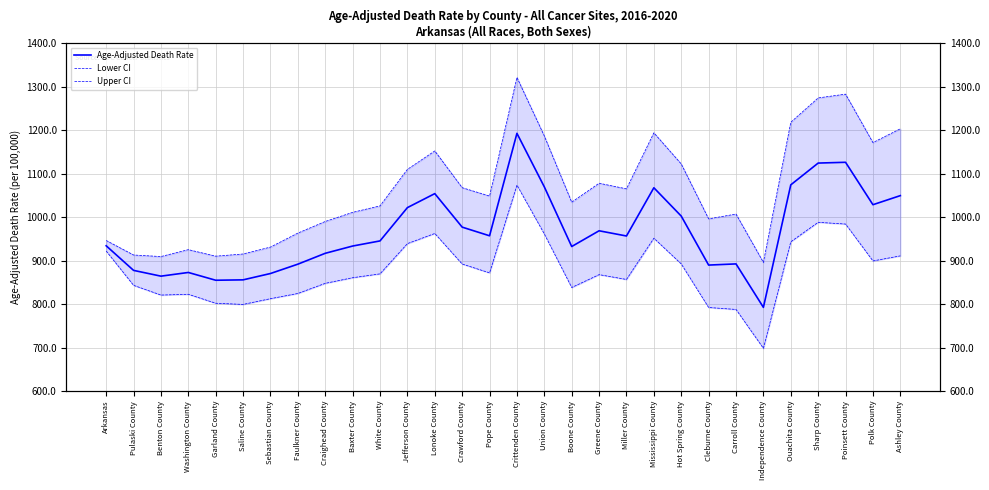

List the series in order of their overall mean, lowest first.

Lower CI, Age-Adjusted Death Rate, Upper CI